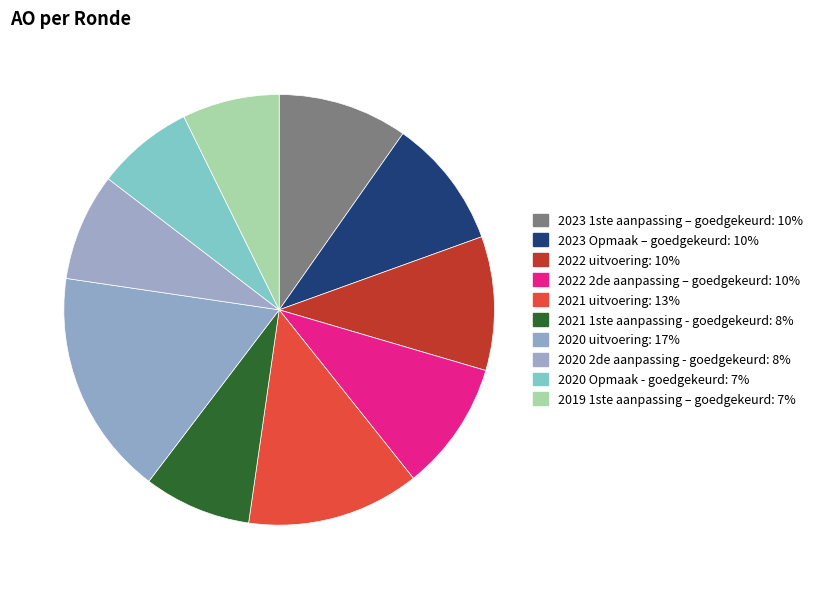

Is 2019 1ste aanpassing – goedgekeurd the majority of the pie?

No